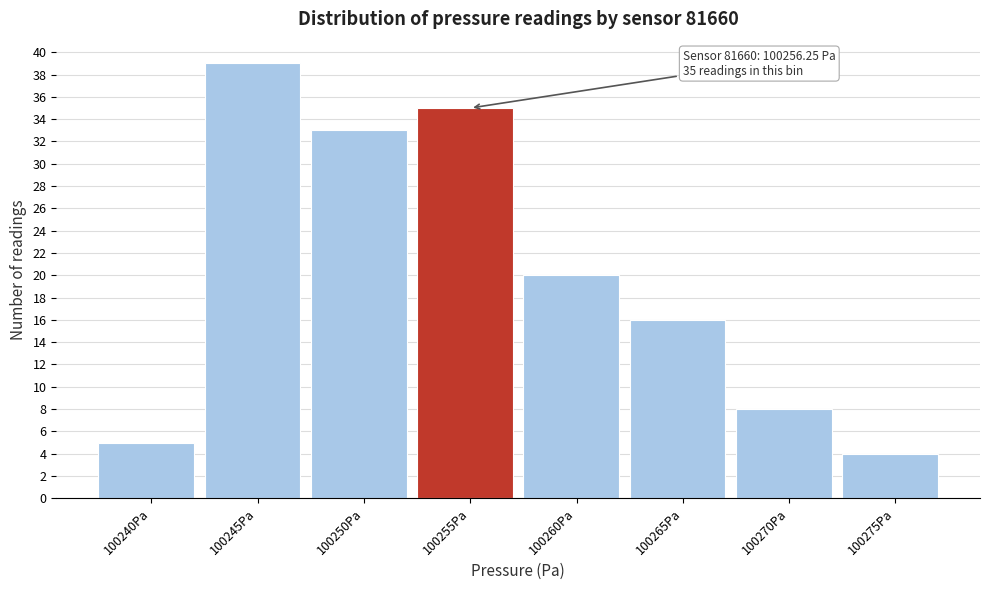

Reading left to right, list all the values displayed in this chart.

100240Pa=5	100245Pa=39	100250Pa=33	100255Pa=35	100260Pa=20	100265Pa=16	100270Pa=8	100275Pa=4